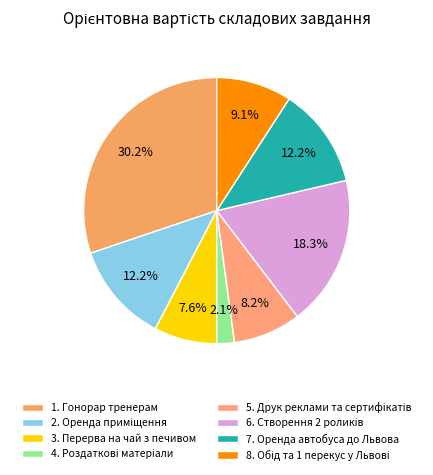

To the nearest percent, what is the average slice percentage?

12%